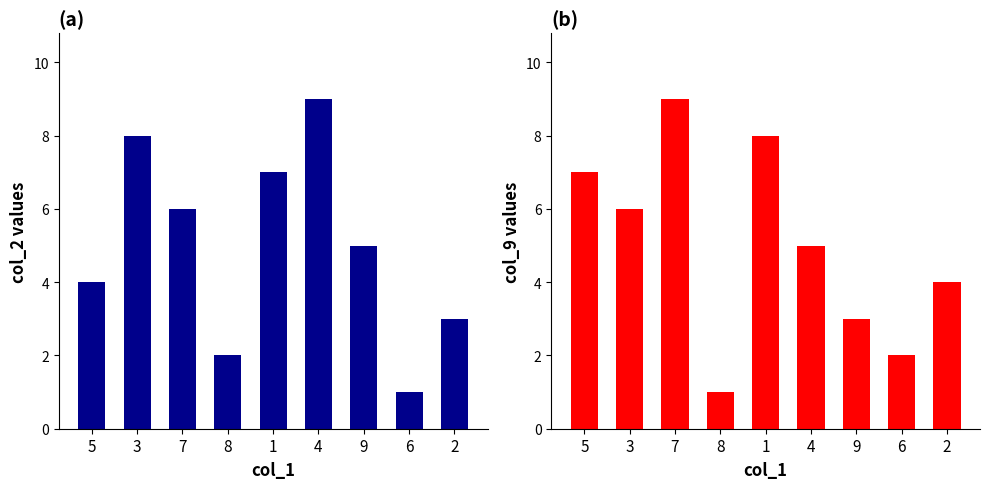

Which series has the largest range (max minus min)?

col_2